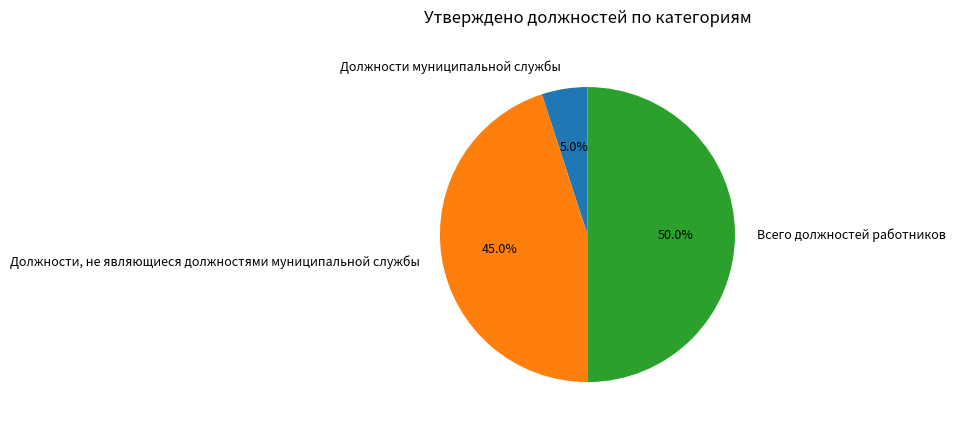

Between Должности муниципальной службы and Всего должностей работников, which is larger?

Всего должностей работников